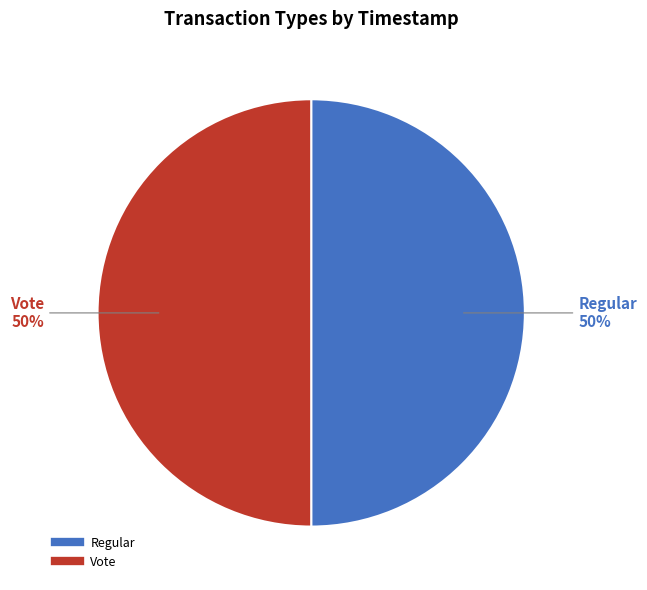

To the nearest percent, what percentage of the pie is Vote?

50%